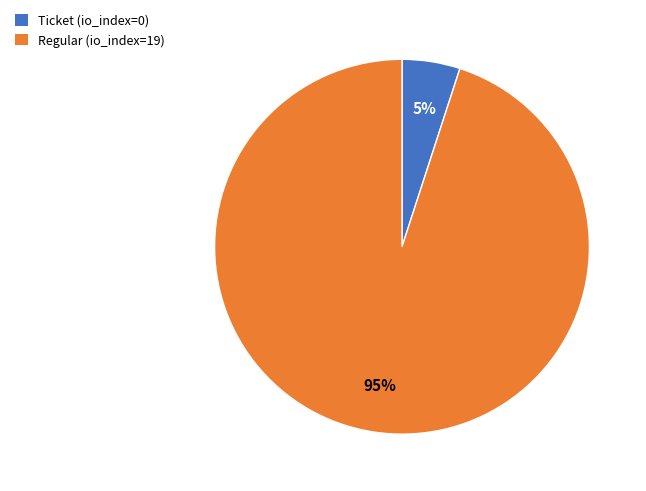

To the nearest percent, what is the average slice percentage?

50%